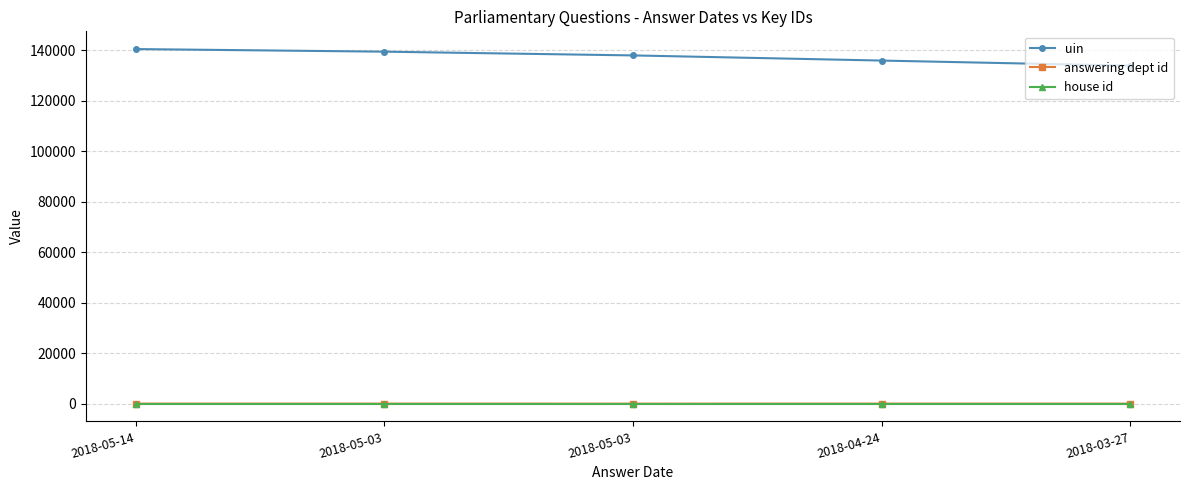

How many data points does each series have?

5